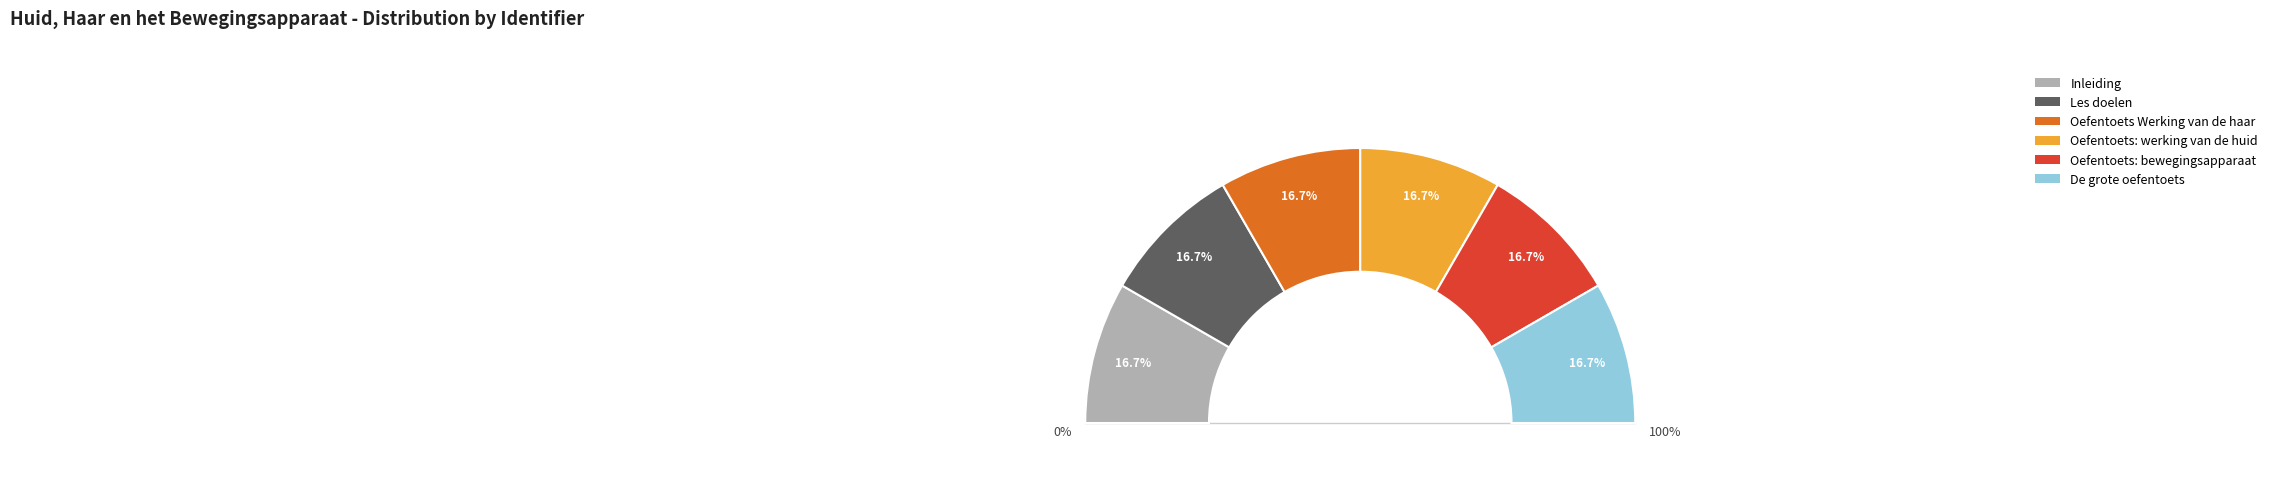

How many segments does this pie chart have?

6